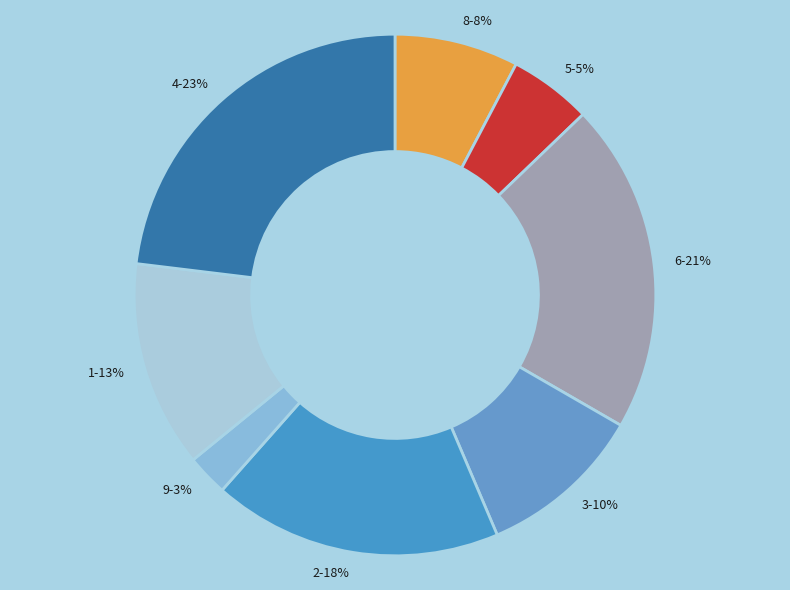

Rank the categories by value from highest to lowest.

4, 6, 2, 1, 3, 8, 5, 9